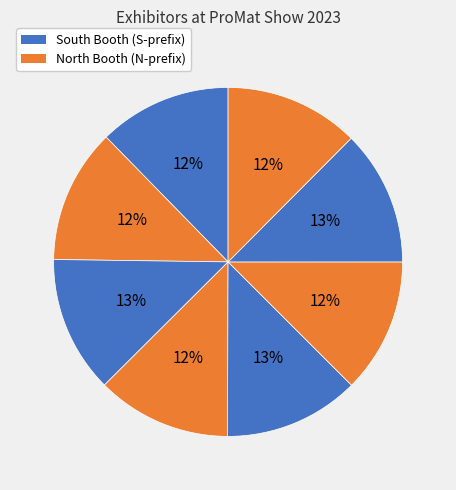

How many segments does this pie chart have?

8